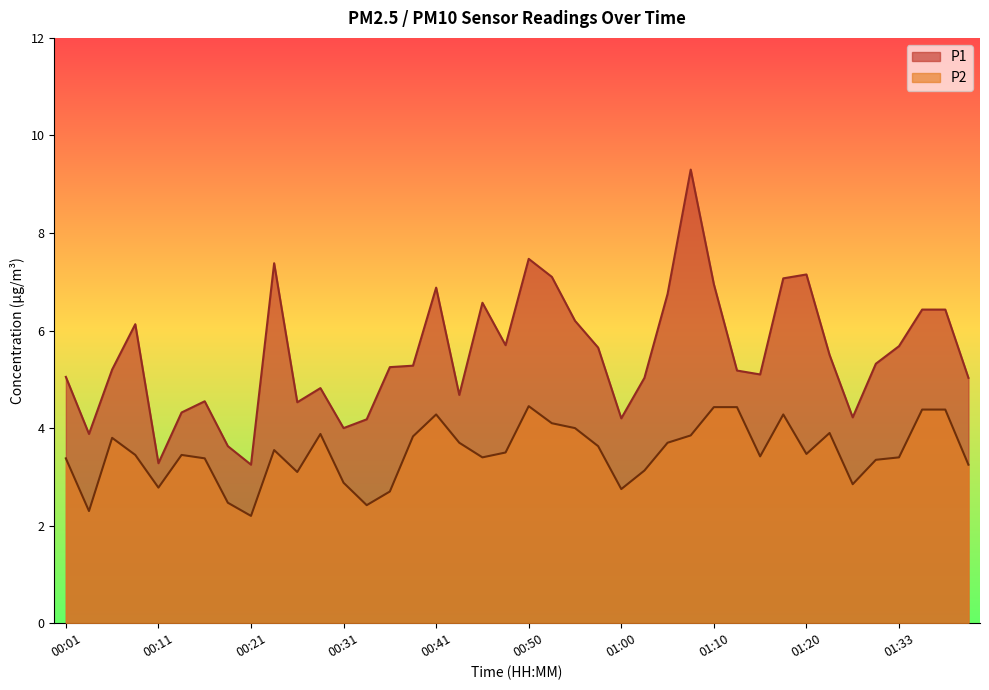

The P2 series shows 2.5 at 00:58. True or false?

False